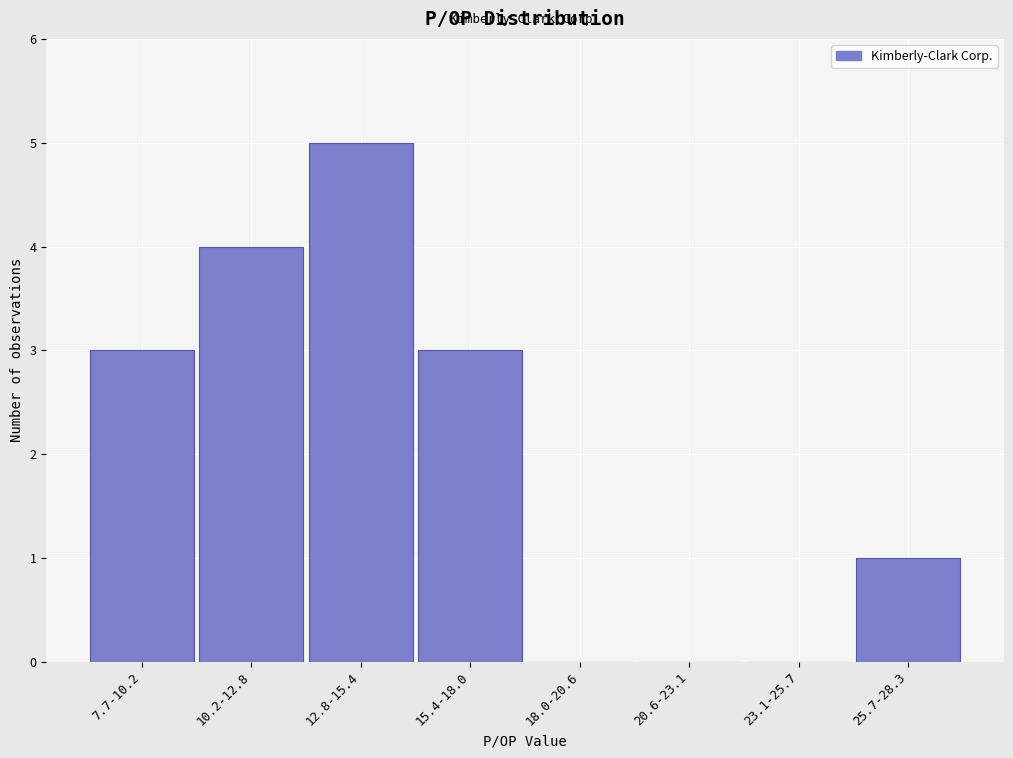

Reading right to left, what are all the values shown in this chart?

25.7-28.3=1	23.1-25.7=0	20.6-23.1=0	18.0-20.6=0	15.4-18.0=3	12.8-15.4=5	10.2-12.8=4	7.7-10.2=3